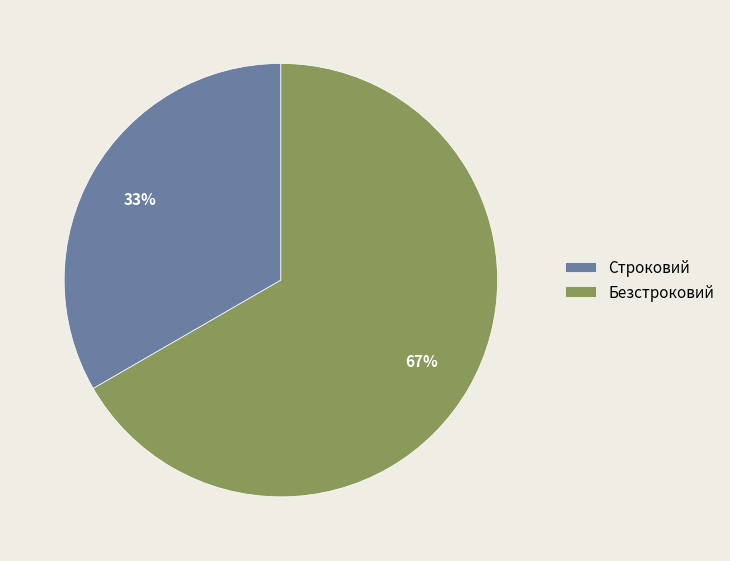

Which category has the biggest portion of the pie?

Безстроковий